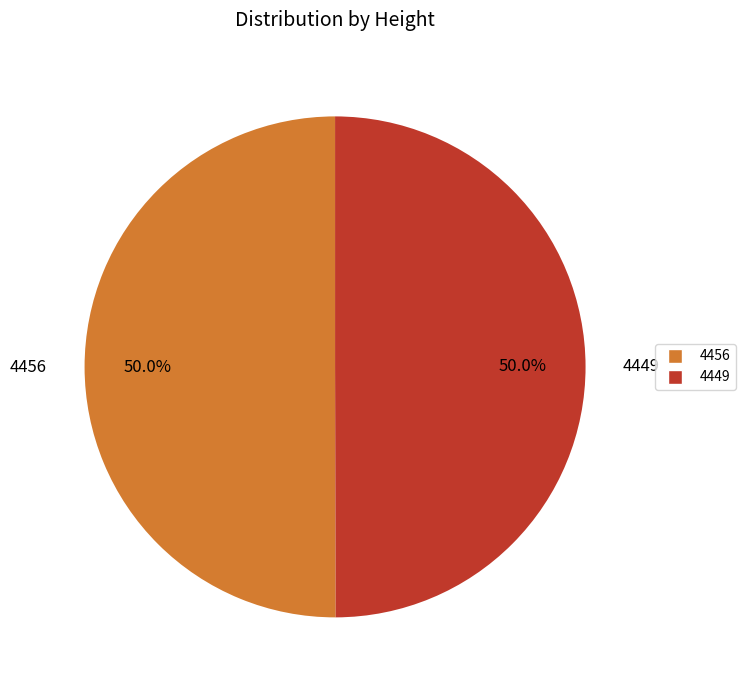

What is the total percentage of 4456 and 4449?

100.0%